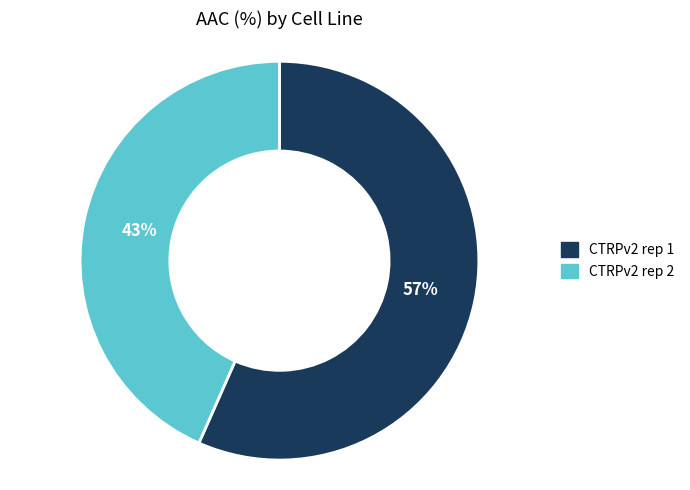

What percentage is the CTRPv2 rep 1 slice, to the nearest percent?

57%